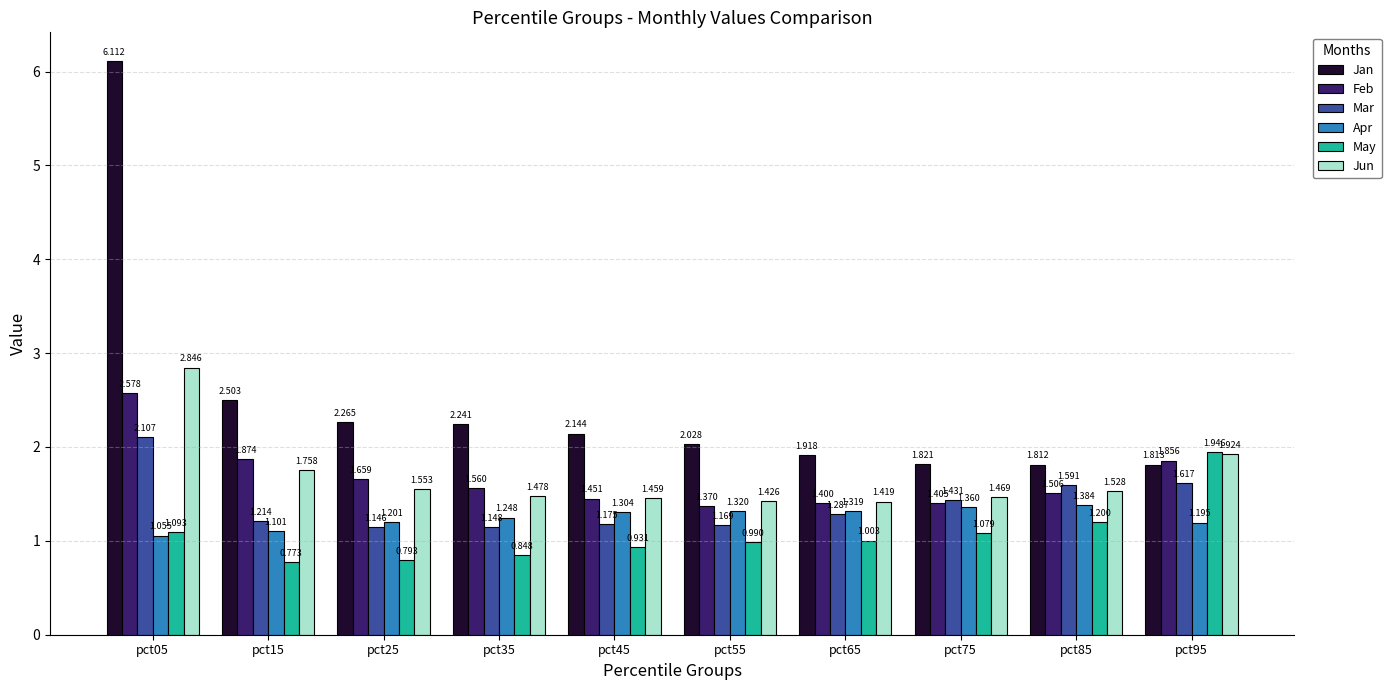

Which series has the largest range (max minus min)?

Jan